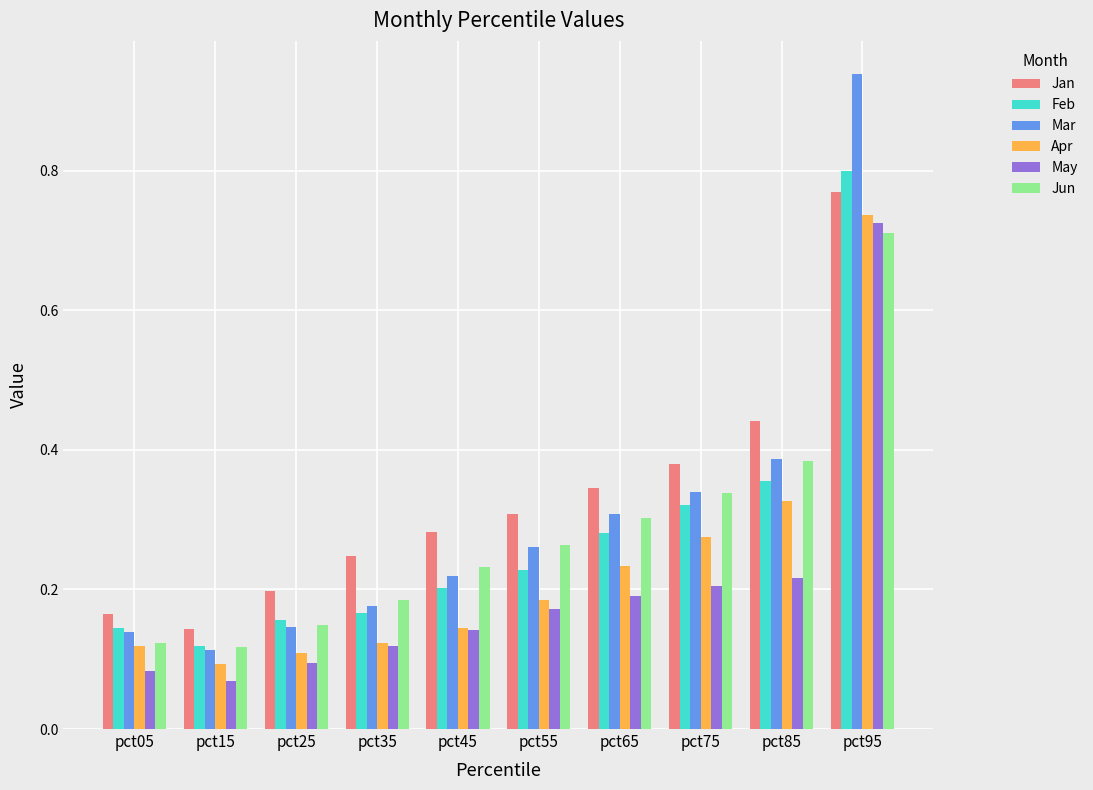

Is the value of Feb at pct15 greater than the value of May at pct15?

Yes